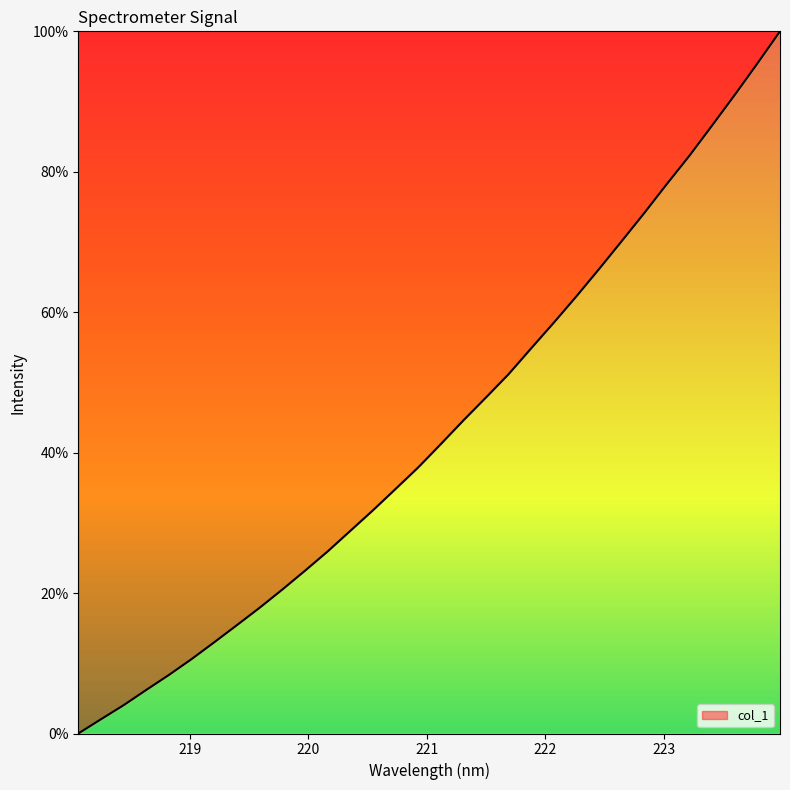

What is the difference between the maximum and minimum values?

100.0